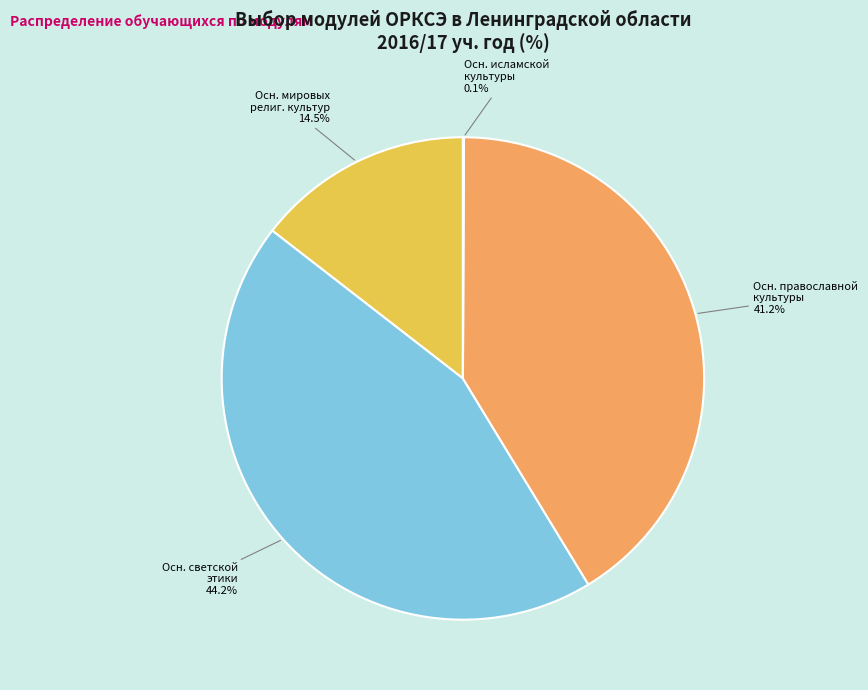

Is there any slice that represents more than half of the pie?

No